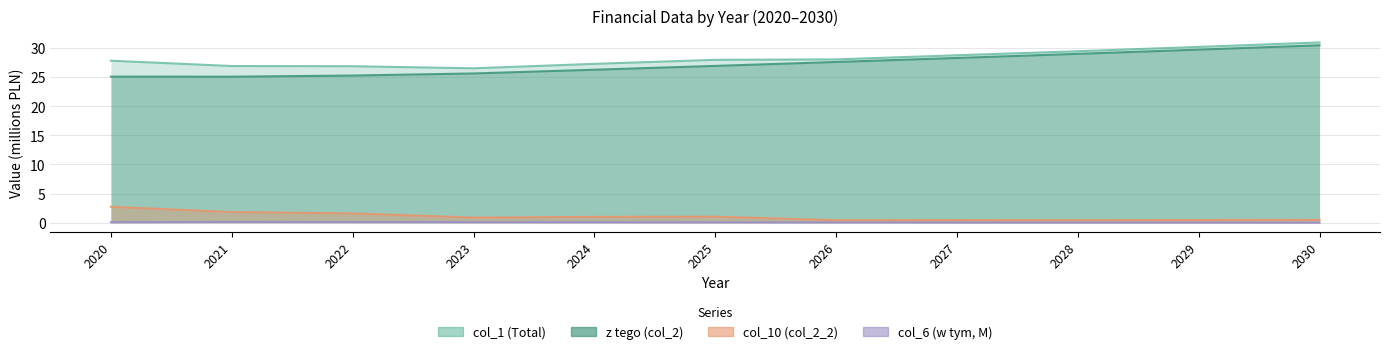

What are all the series names shown in the legend?

col_1 (Total), z tego (col_2), col_6 (w tym), col_10 (col_2_2)